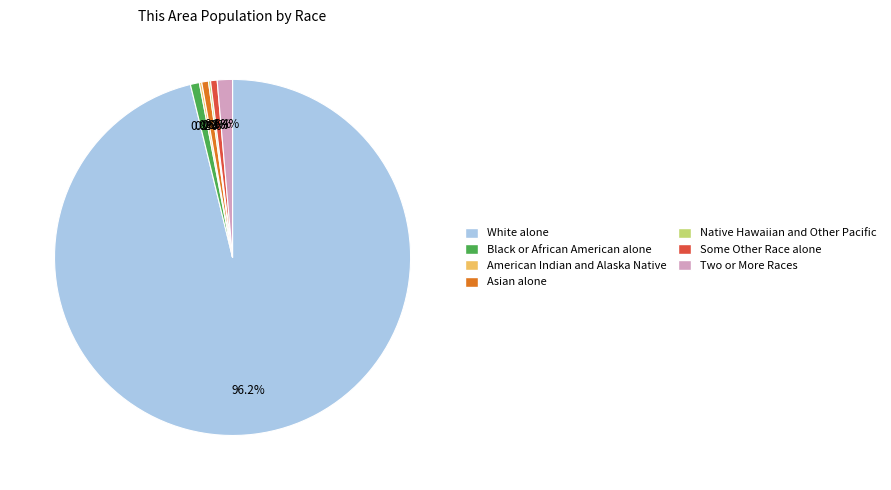

Which has a higher value, White alone or Black or African American alone?

White alone